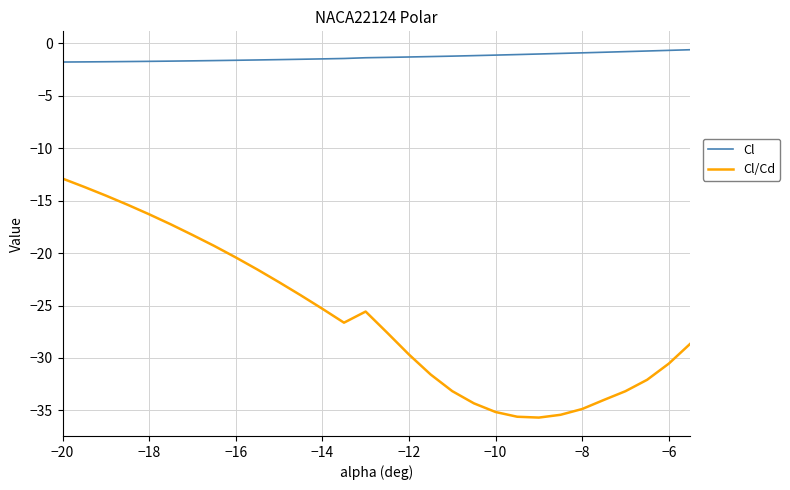

Rank the series by their maximum value, from highest to lowest.

Cl, Cl/Cd